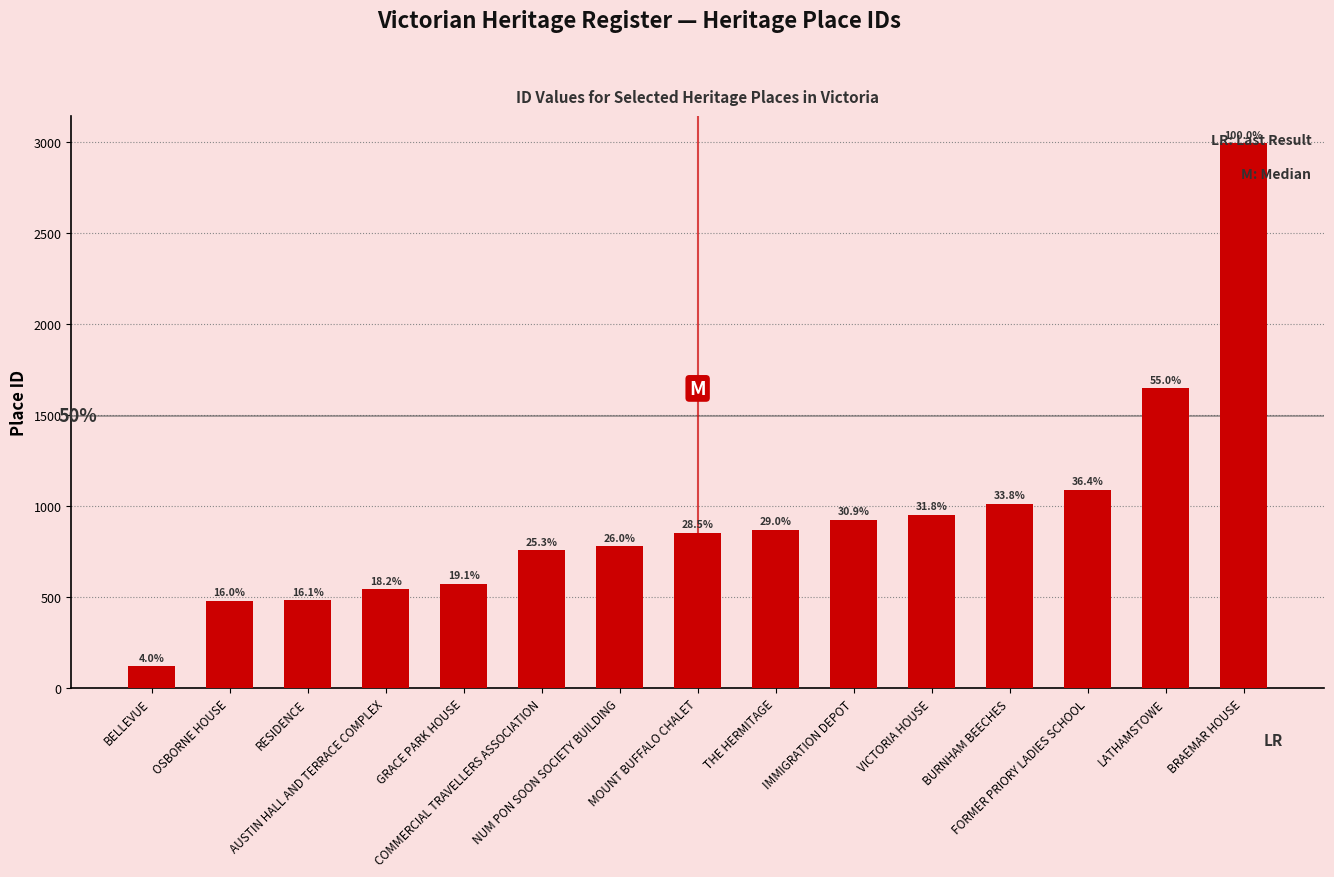

Rank the categories by value from lowest to highest.

BELLEVUE, OSBORNE HOUSE, RESIDENCE, AUSTIN HALL AND TERRACE COMPLEX, GRACE PARK HOUSE, COMMERCIAL TRAVELLERS ASSOCIATION, NUM PON SOON SOCIETY BUILDING, MOUNT BUFFALO CHALET, THE HERMITAGE, IMMIGRATION DEPOT, VICTORIA HOUSE, BURNHAM BEECHES, FORMER PRIORY LADIES SCHOOL, LATHAMSTOWE, BRAEMAR HOUSE